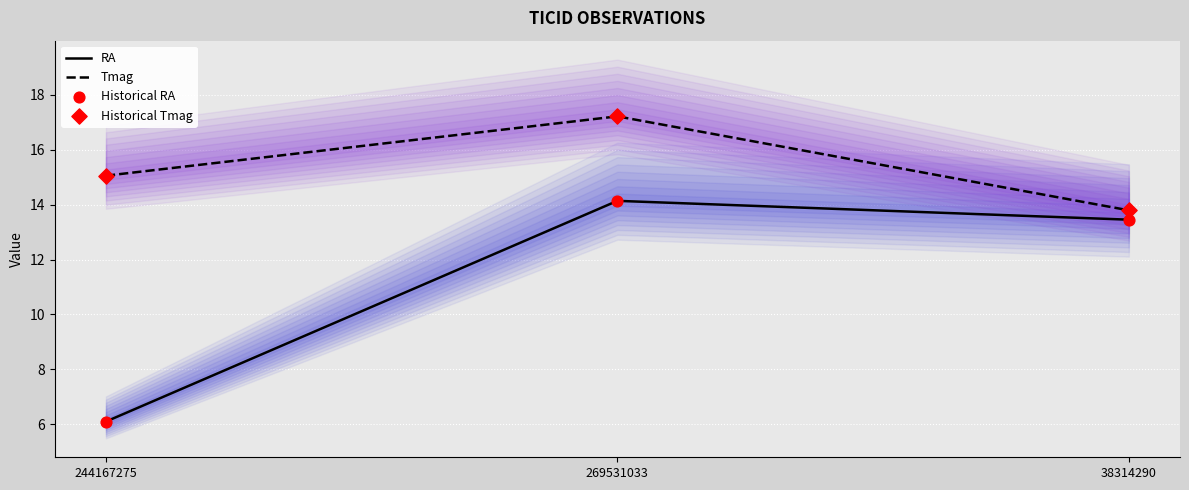

Which series contains the highest Y value?

Tmag